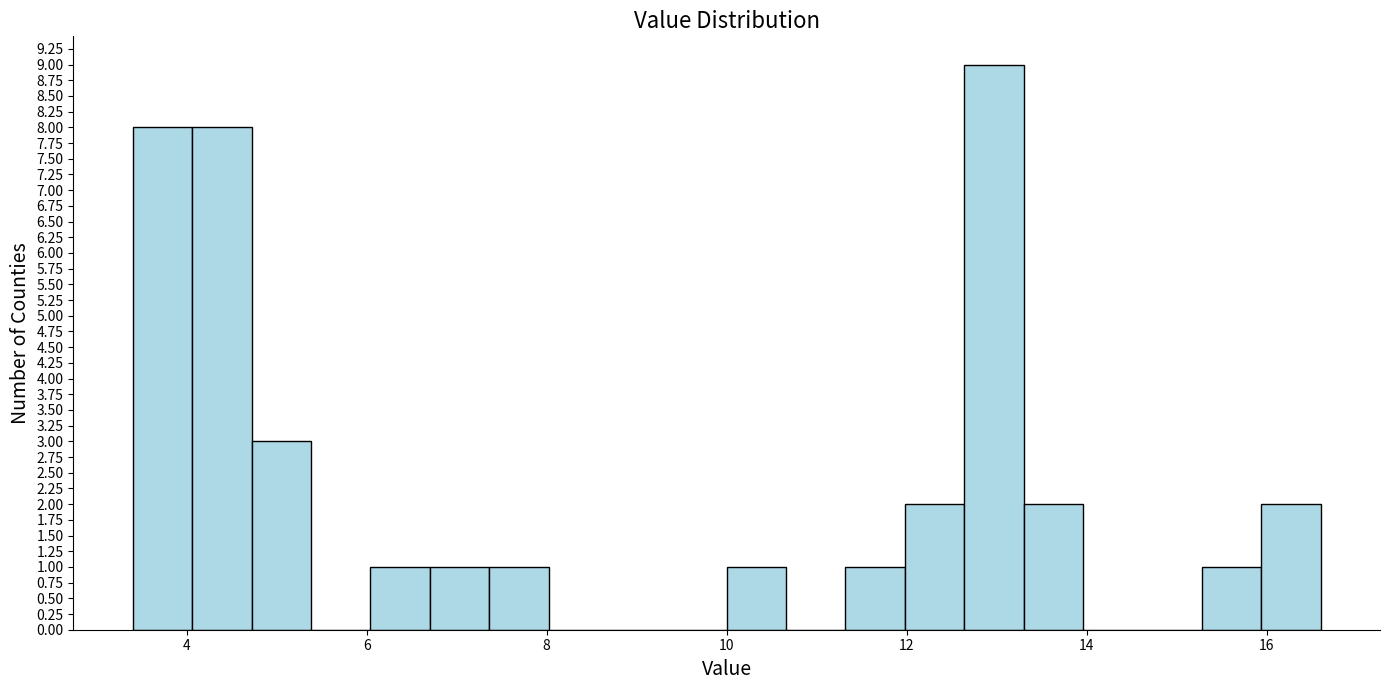

Read against the x-axis, roughly where is the centre of the tallest bar?

13.0